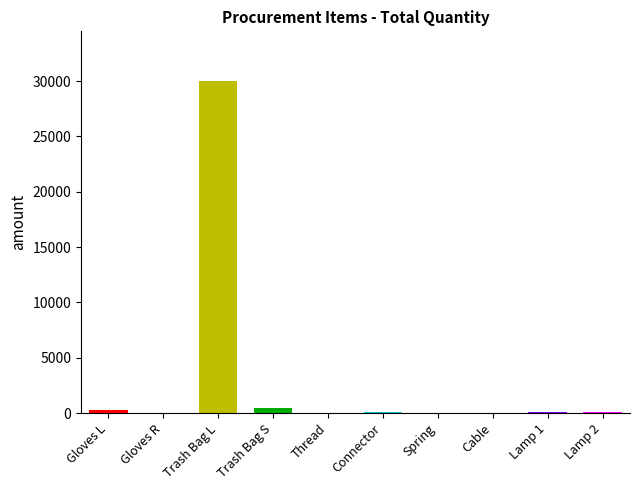

Where does the data first go above 100?

1